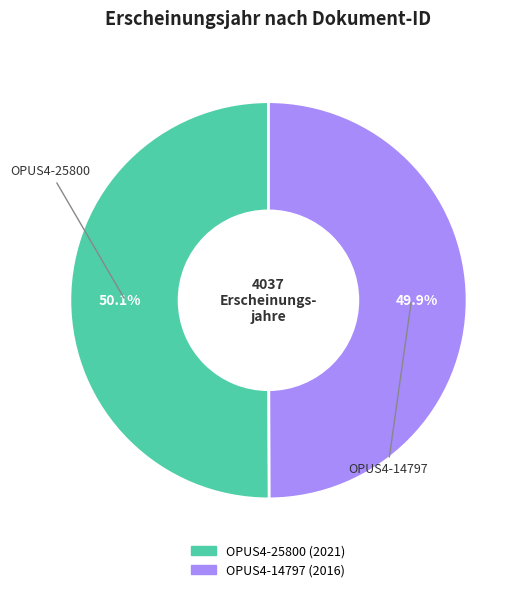

What percentage is NOT represented by OPUS4-14797?

50.1%